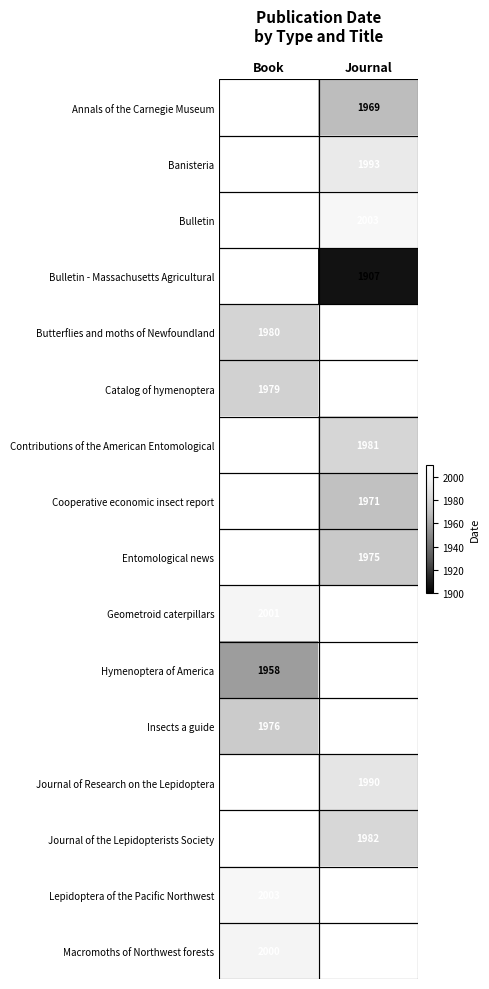

Is the value of Geometroid caterpillars at Book greater than the value of Butterflies and moths of Newfoundland at Book?

Yes